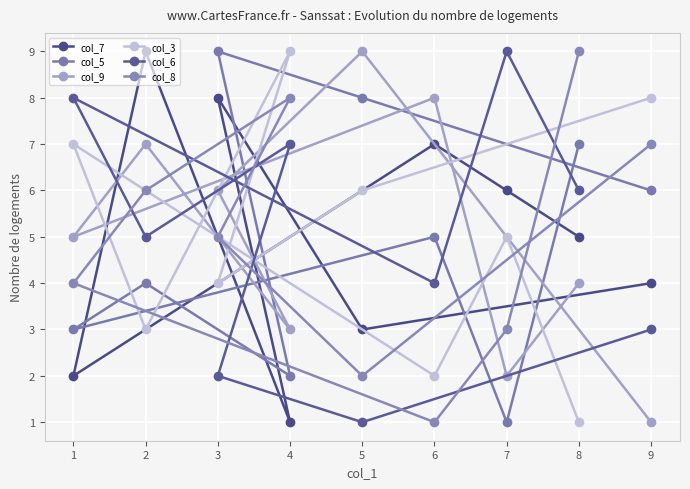

How many times do col_9 and col_8 cross each other?

4